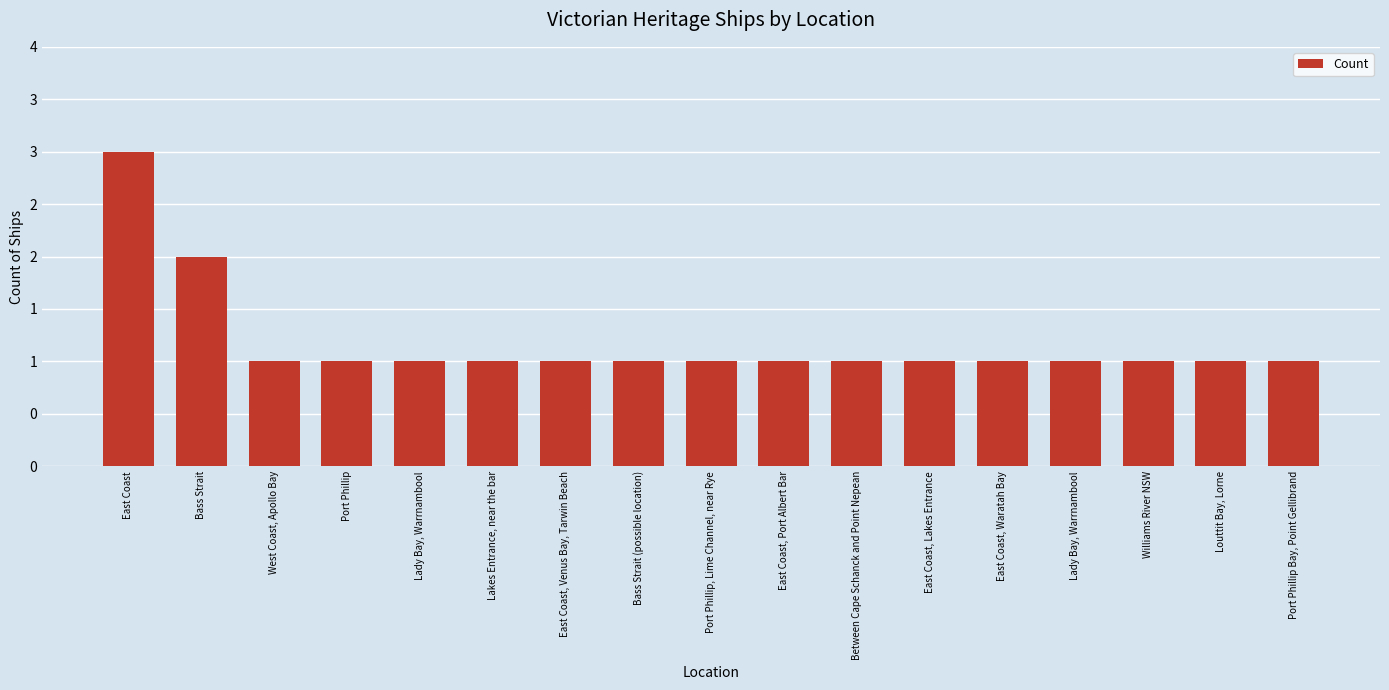

Are the bars horizontal?

No